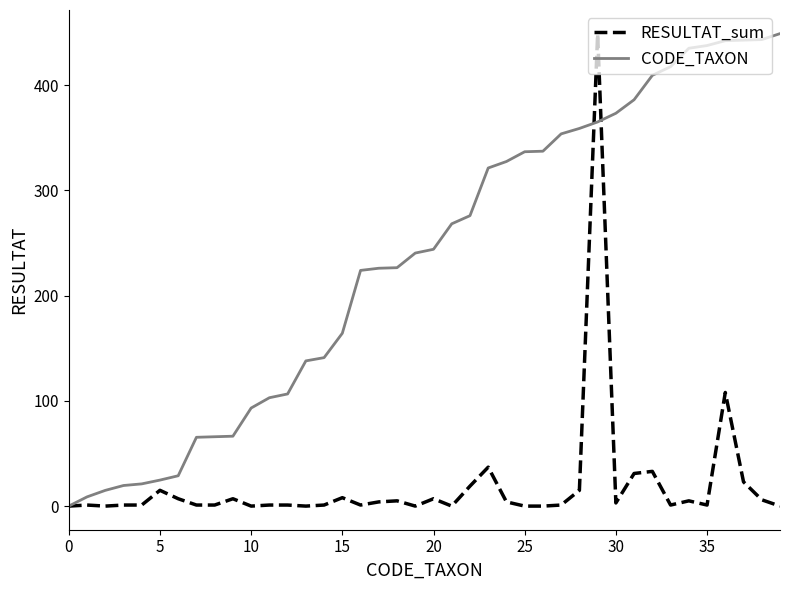

List the series in order of their overall mean, lowest first.

RESULTAT_sum, CODE_TAXON